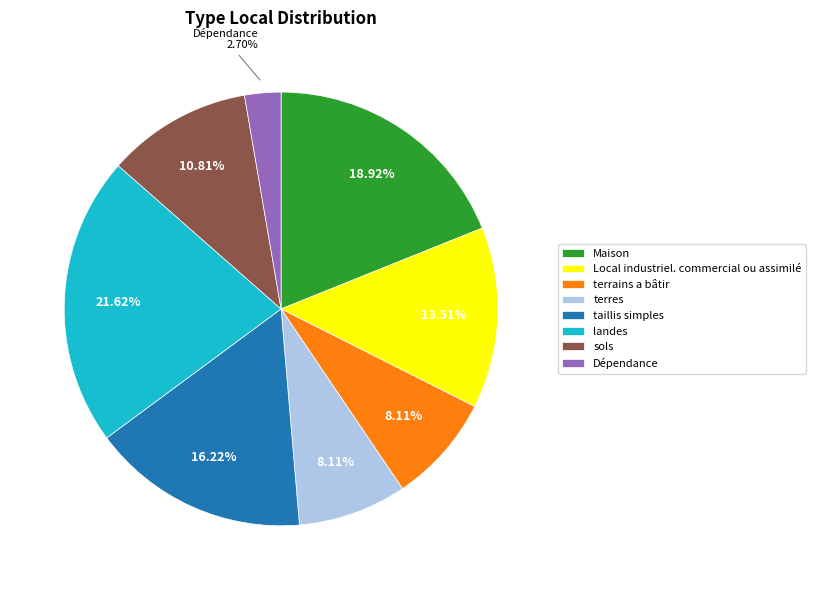

What percentage is the Local industriel. commercial ou assimilé slice, to the nearest percent?

14%